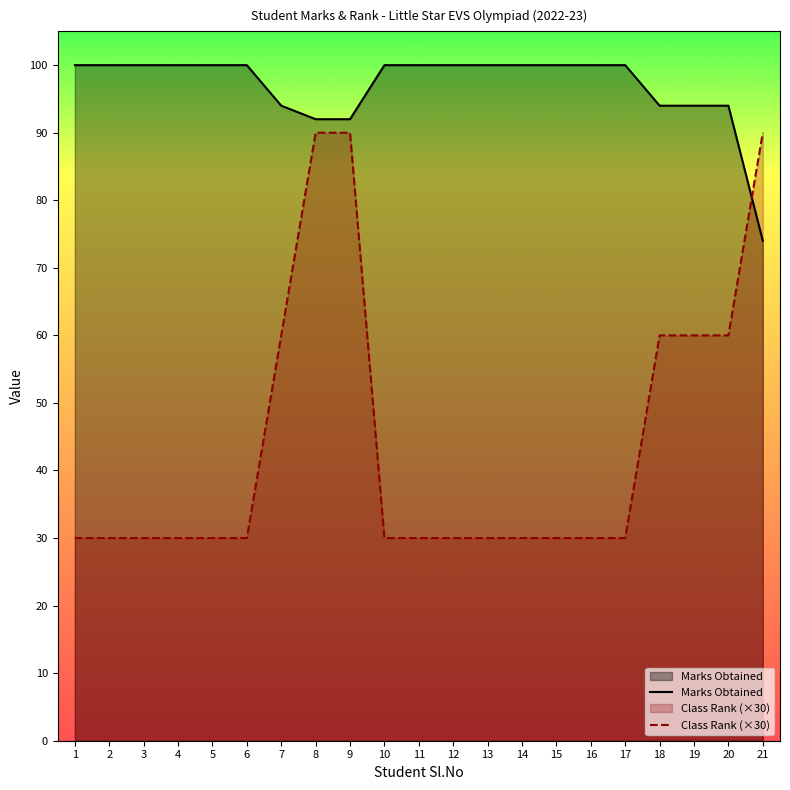

Is it true that Marks Obtained equals 100 at 4?

True